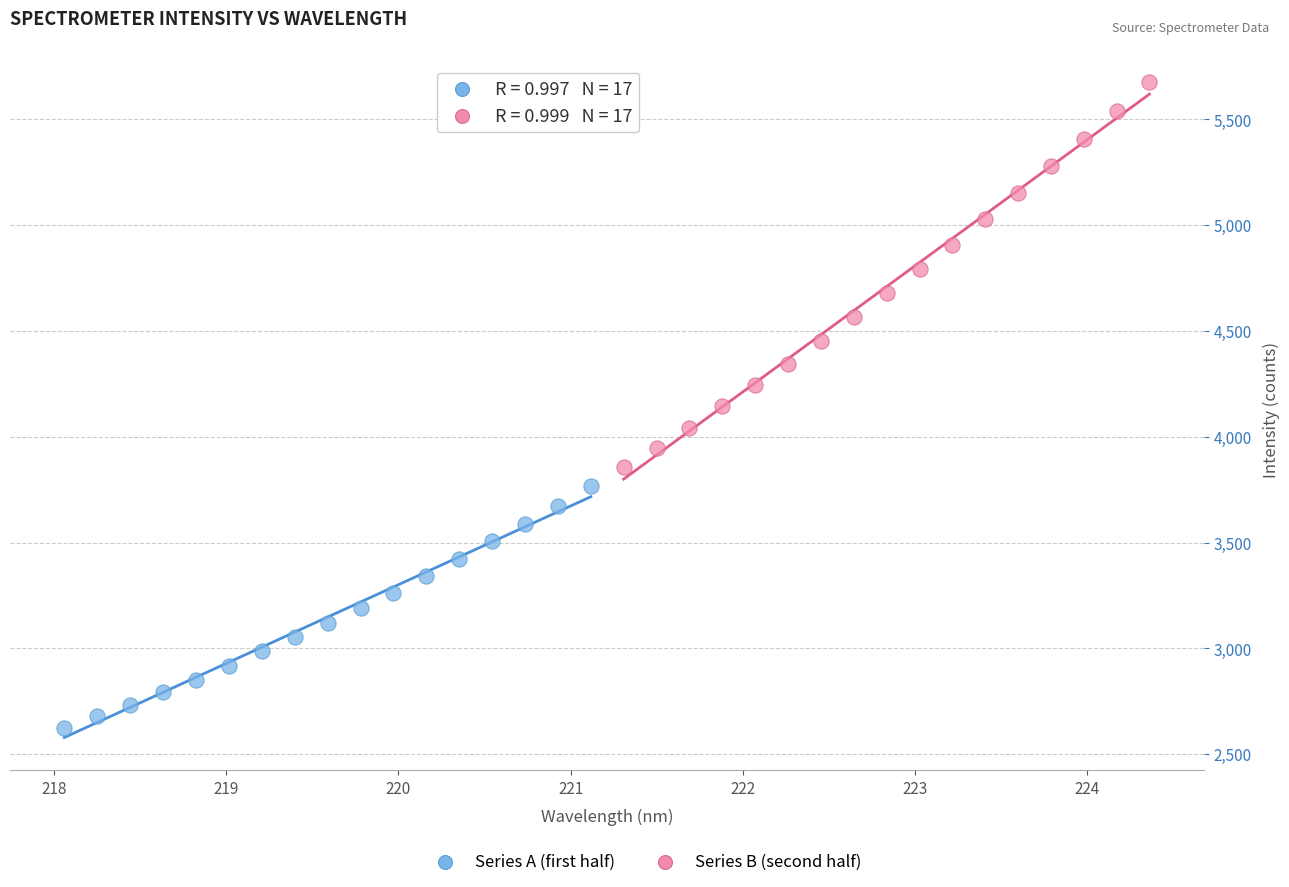

Which series contains the lowest Y value?

Series A (first half)